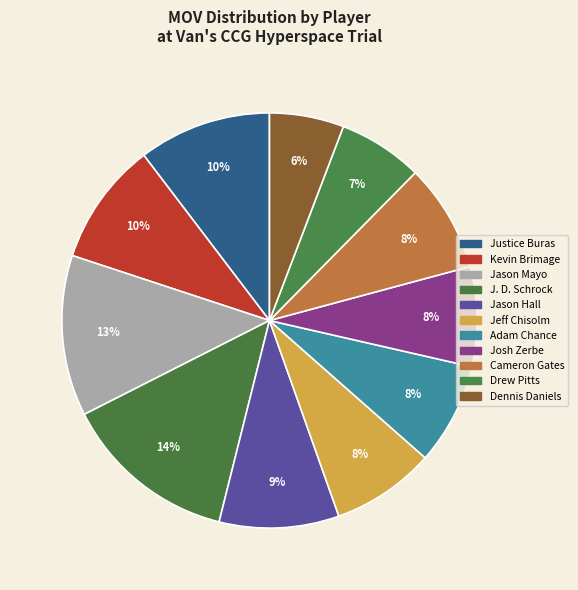

To the nearest percent, what is the average slice percentage?

9%